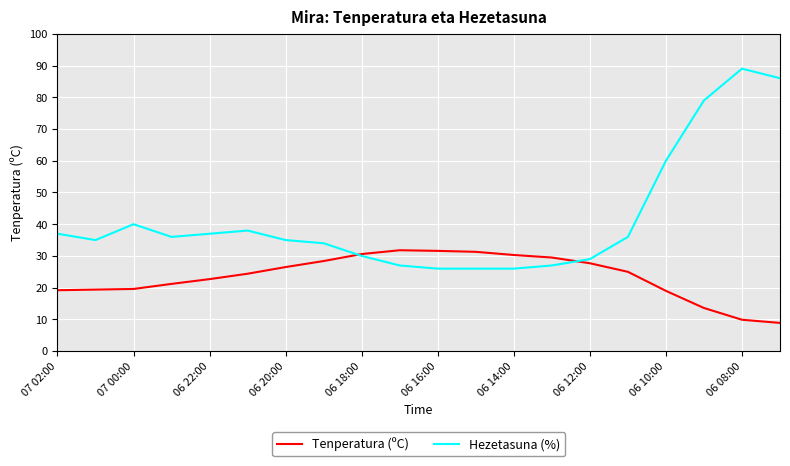

What is the lowest value of the Tenperatura (ºC) series?

8.9